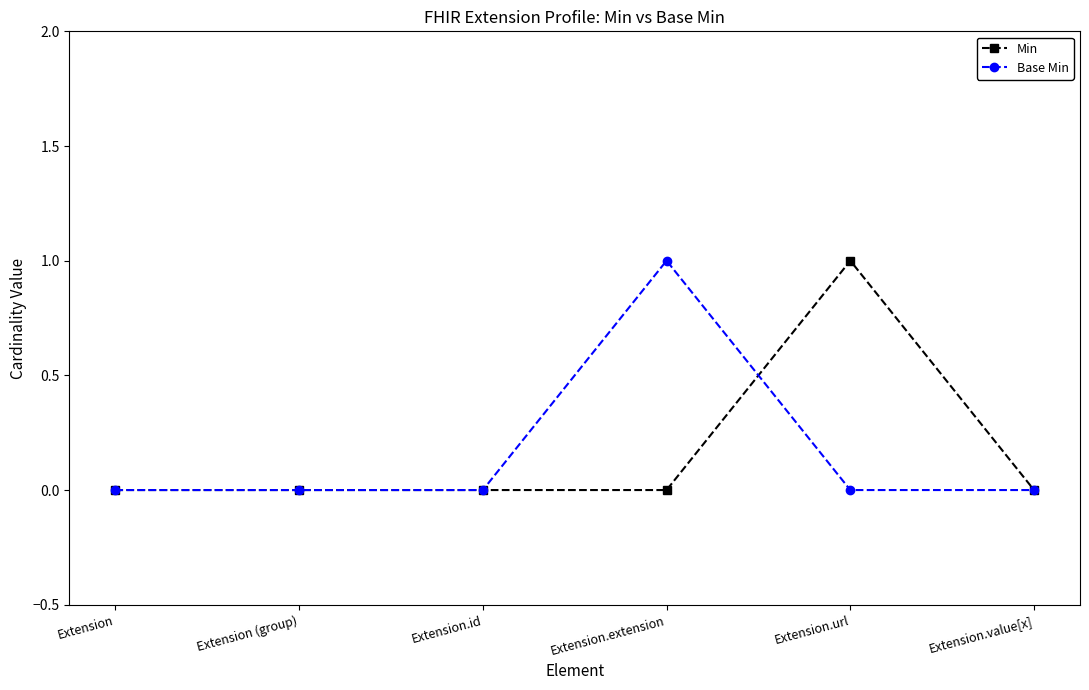

Between Extension and Extension.extension, which series saw the biggest shift?

Base Min